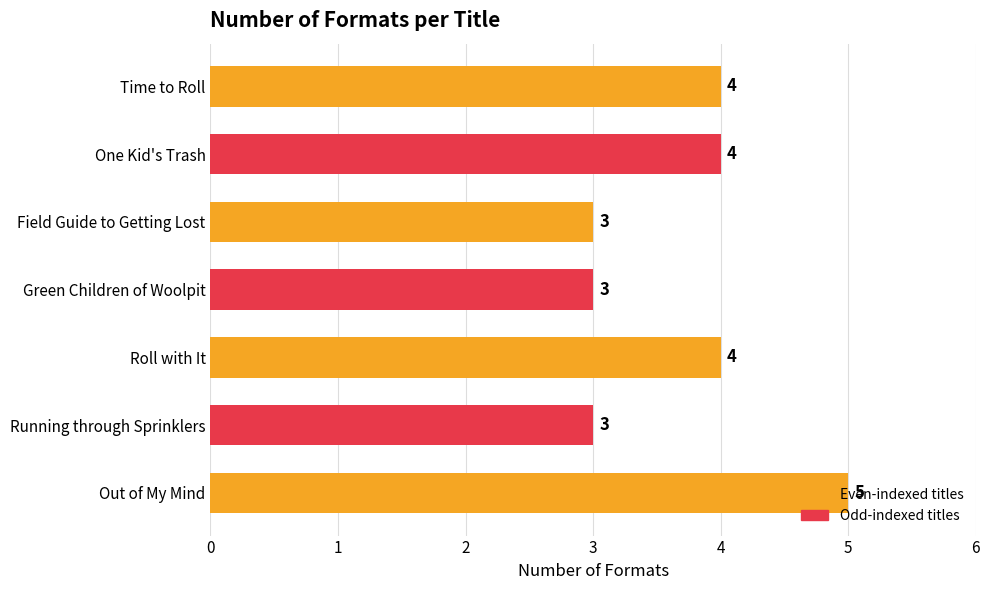

What is the minimum value shown in the chart?

3